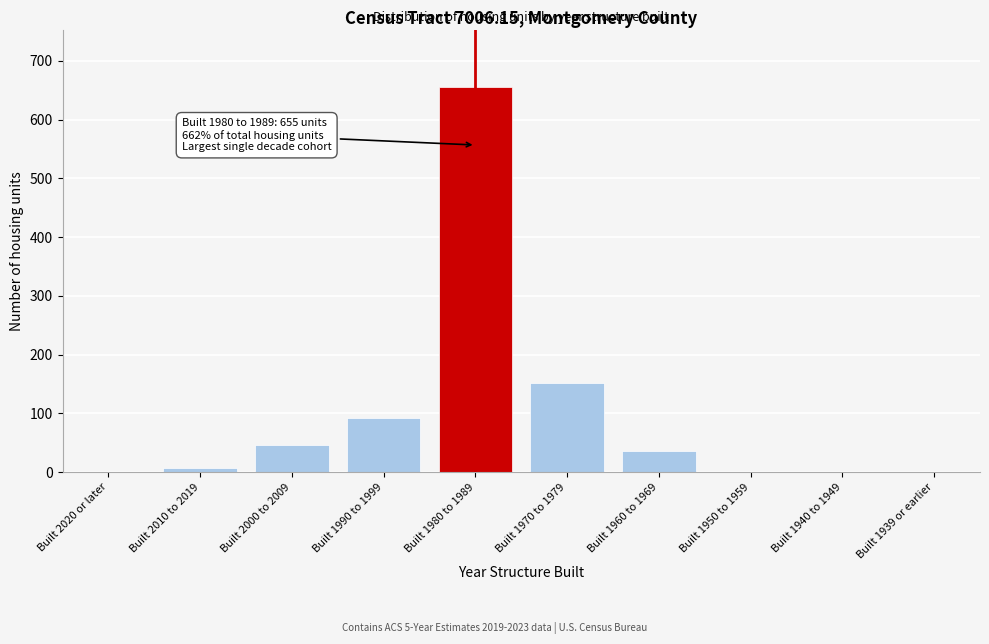

Reading left to right, what are all the values shown in this chart?

Built 2020 or later=0	Built 2010 to 2019=7	Built 2000 to 2009=47	Built 1990 to 1999=93	Built 1980 to 1989=655	Built 1970 to 1979=152	Built 1960 to 1969=36	Built 1950 to 1959=0	Built 1940 to 1949=0	Built 1939 or earlier=0